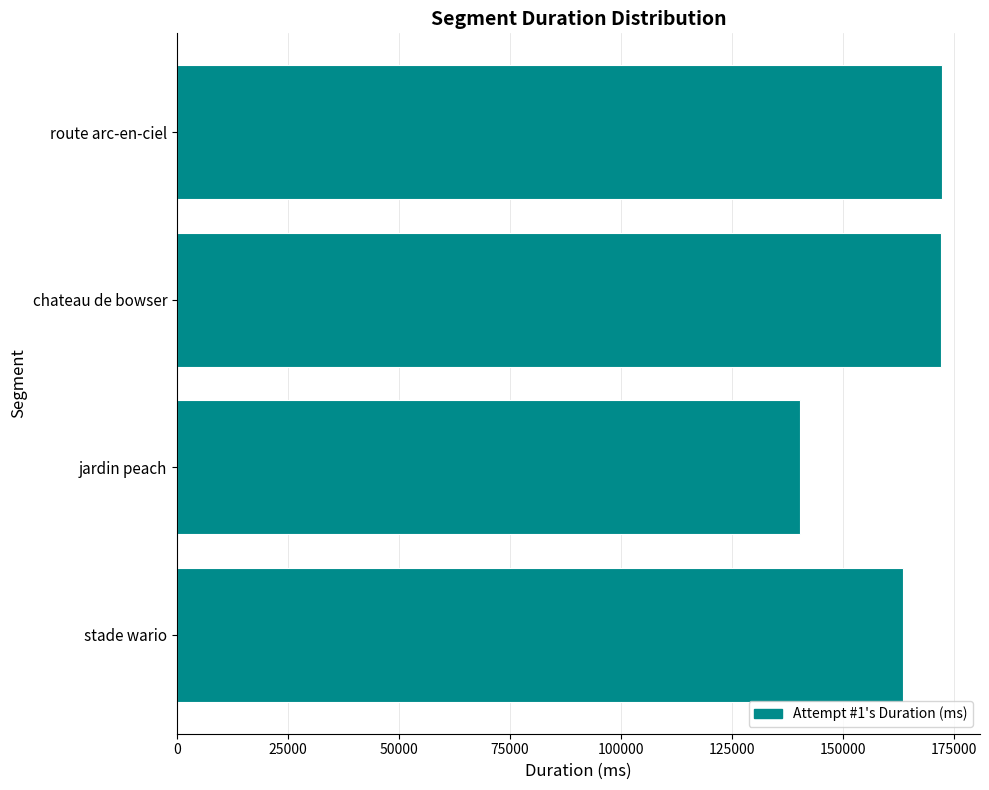

At which label is the value closest to 156281?

stade wario